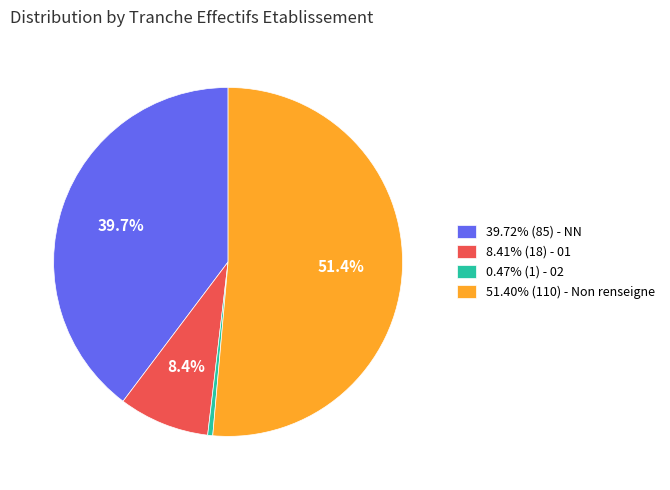

Does 51.40% (110) - Non renseigne represent more than half of the total?

Yes